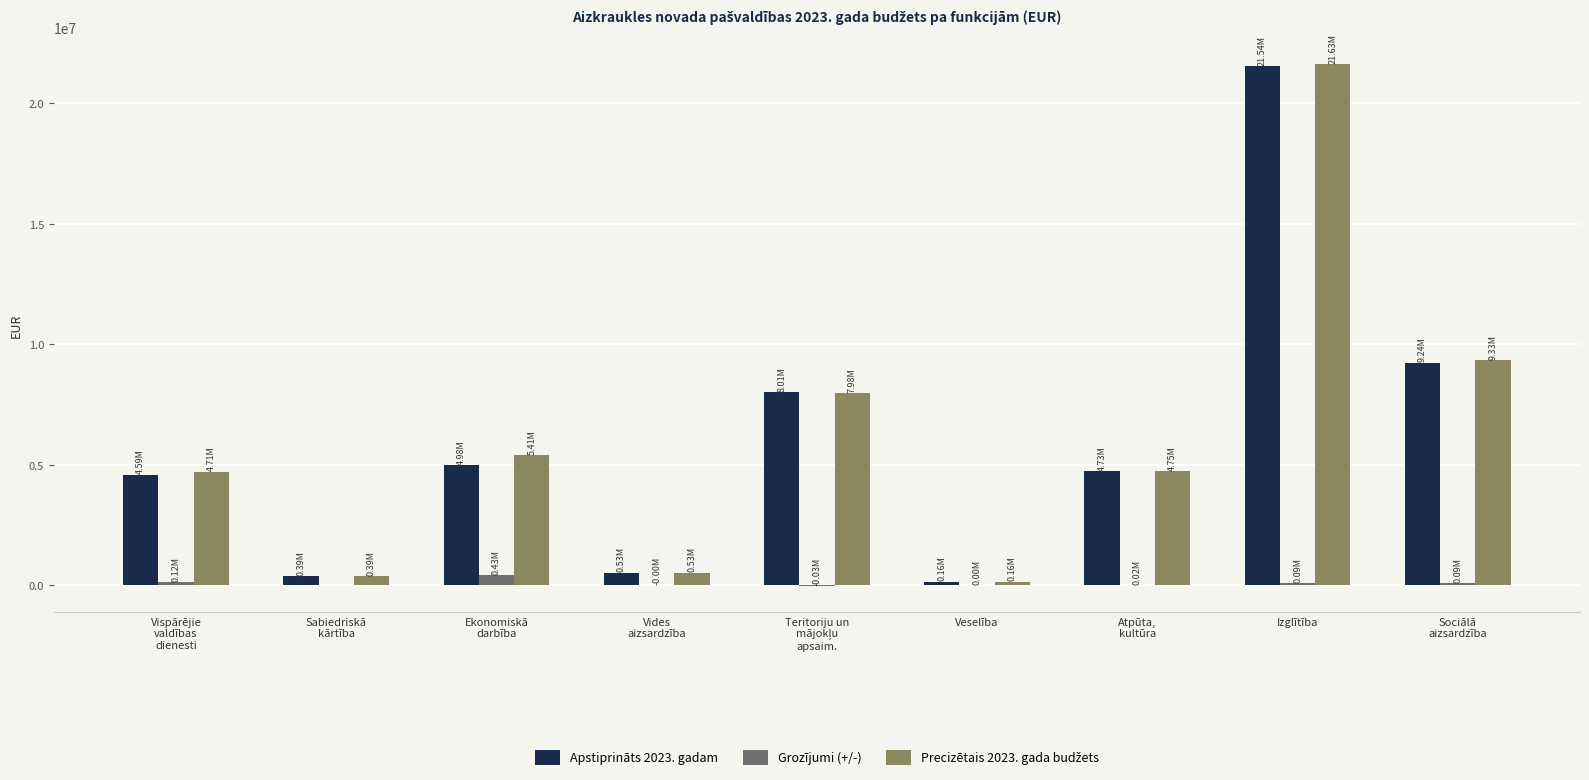

What is the maximum value shown in the chart?

21630257